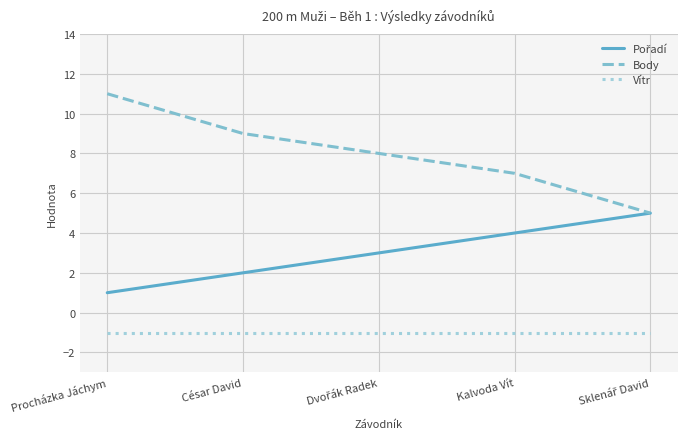

What is the total value across all series at Procházka Jáchym?

11